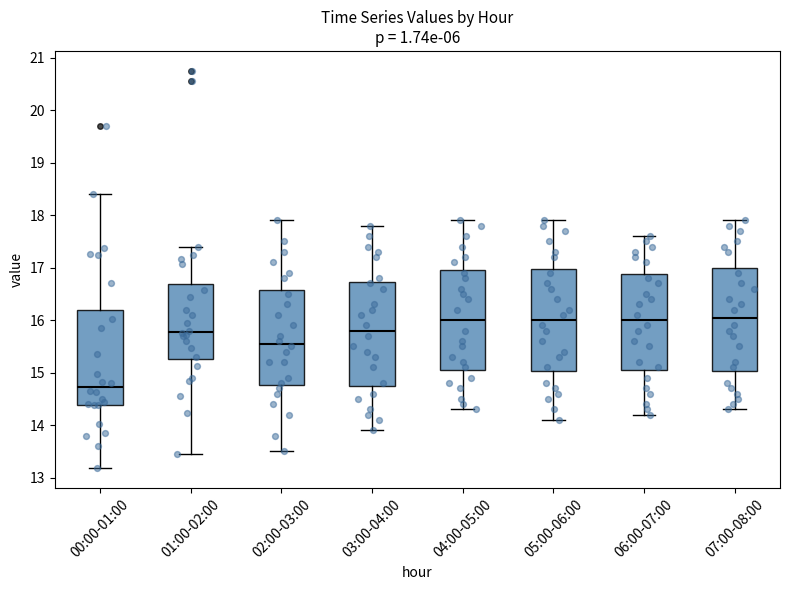

Where does the upper whisker of the box for 03:00-04:00 end on the y-axis? The values are not printed on the chart, so give them approximately, as read against the axis.

17.8